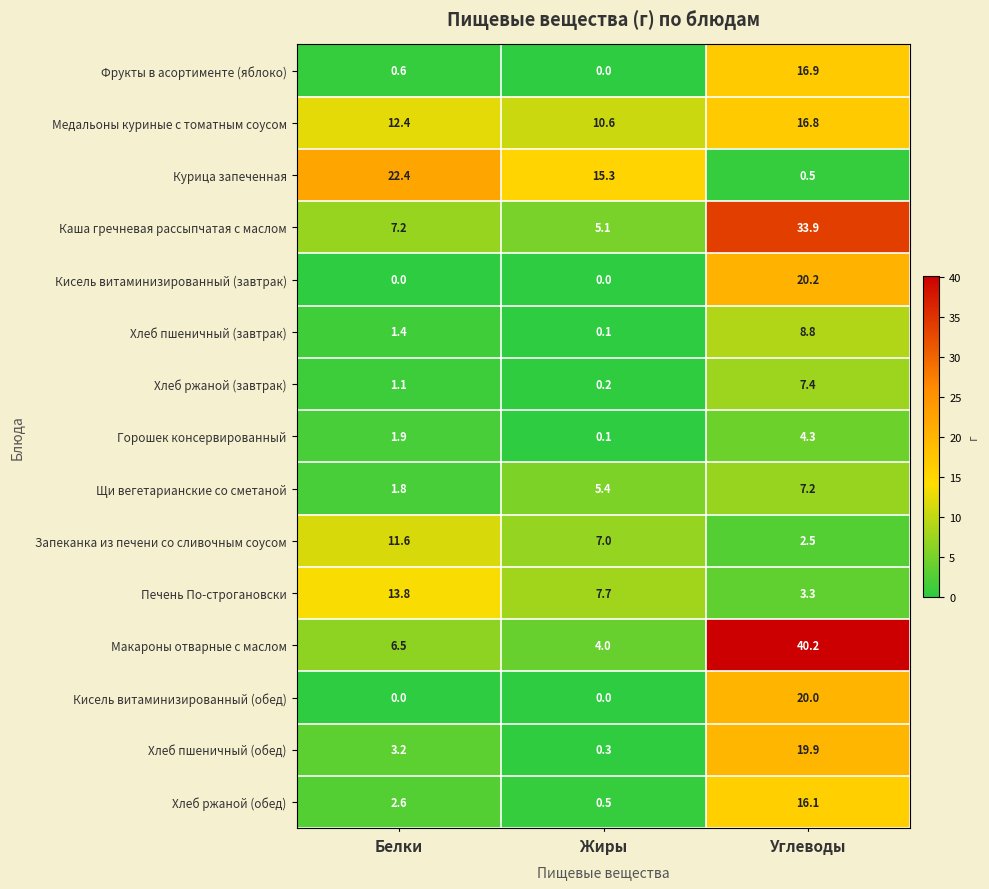

At how many categories does at least one series exceed 28?

1